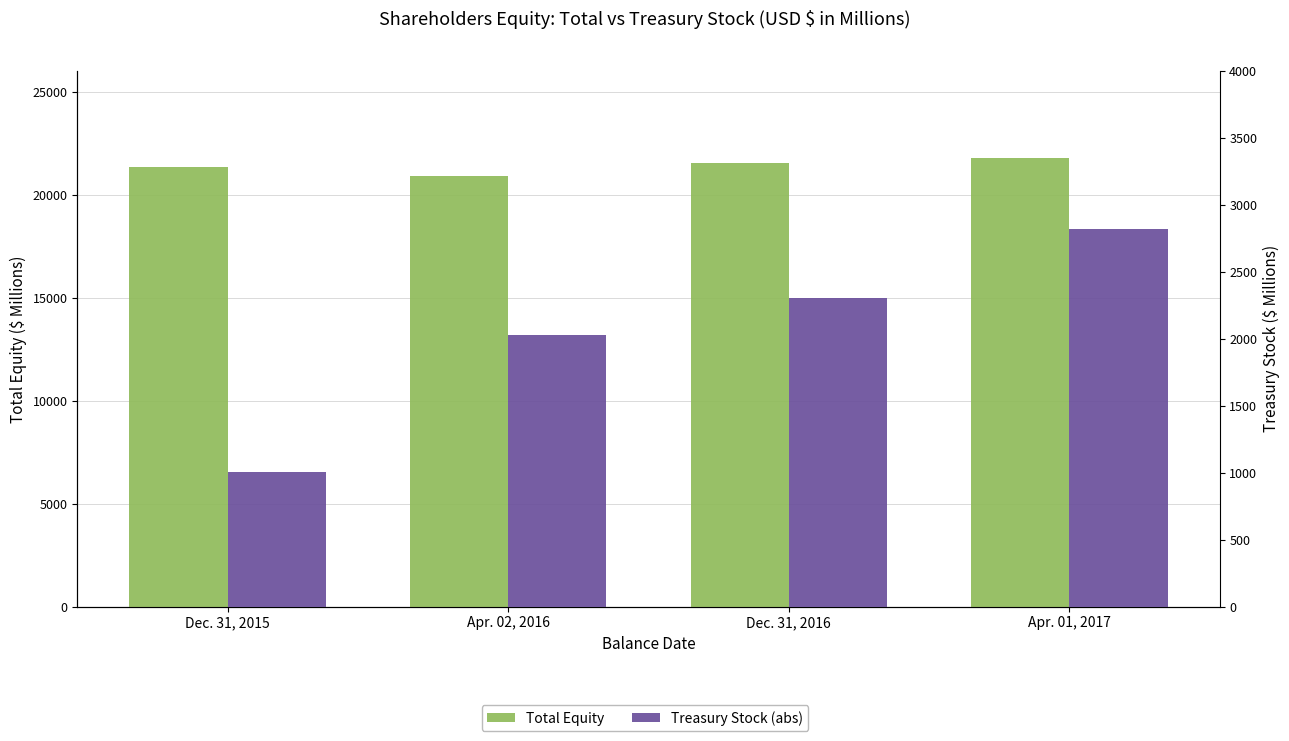

Read the Treasury Stock (abs) value at Dec. 31, 2015.

1007.9